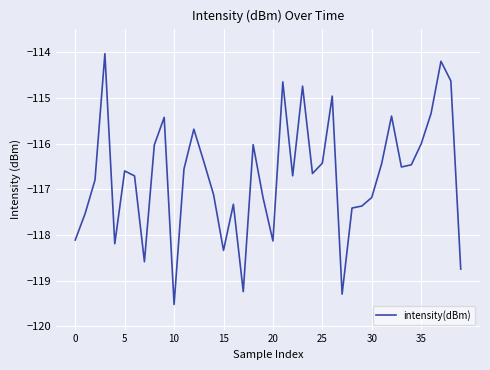

What is the difference between the maximum and minimum values?

5.5